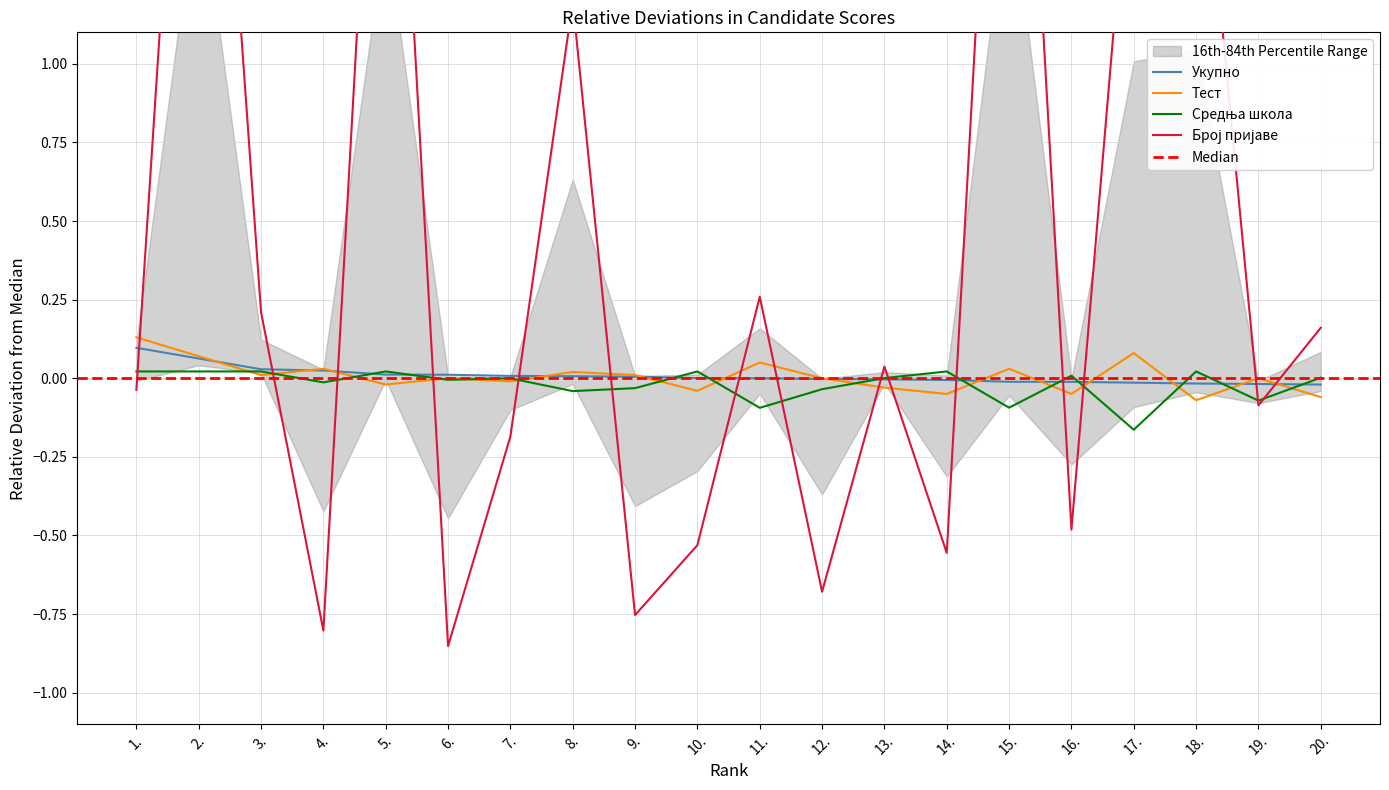

At which label does Укупно first exceed 0?

1.